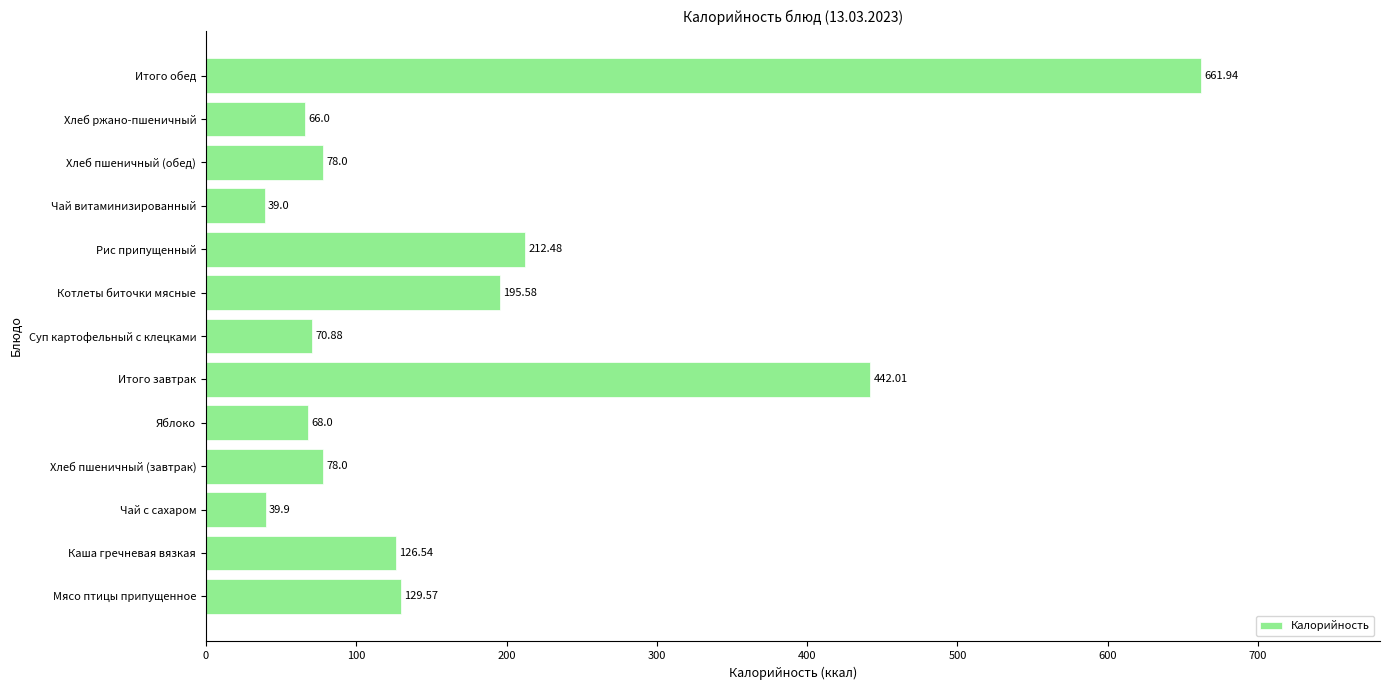

At which label is the value closest to 350?

Итого завтрак